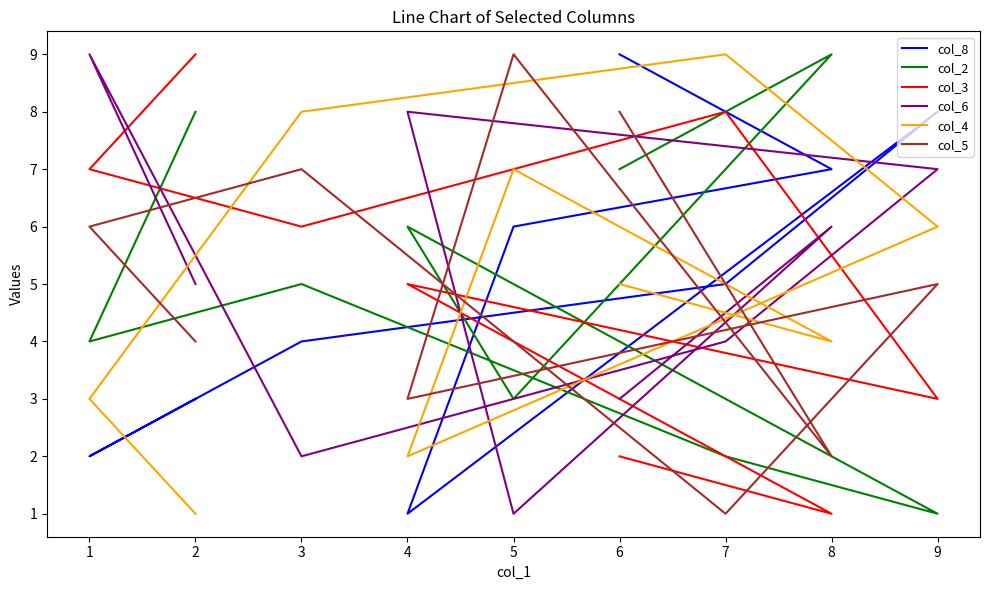

True or false: col_5 has a value of 14 at 6.

False